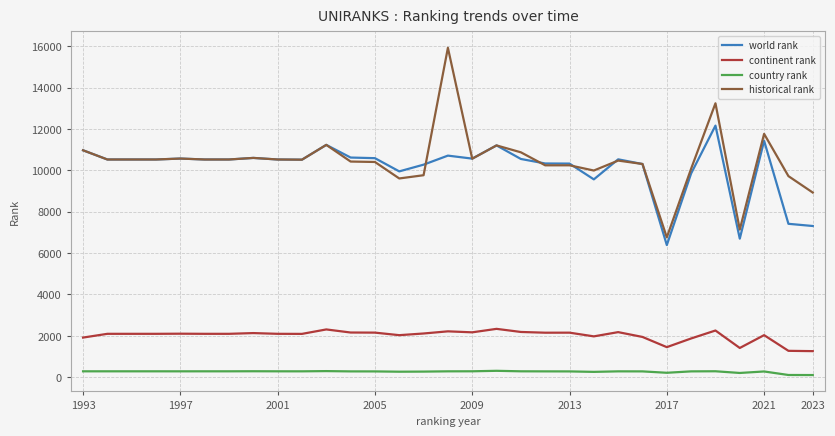

Which series has the widest spread of values?

historical rank